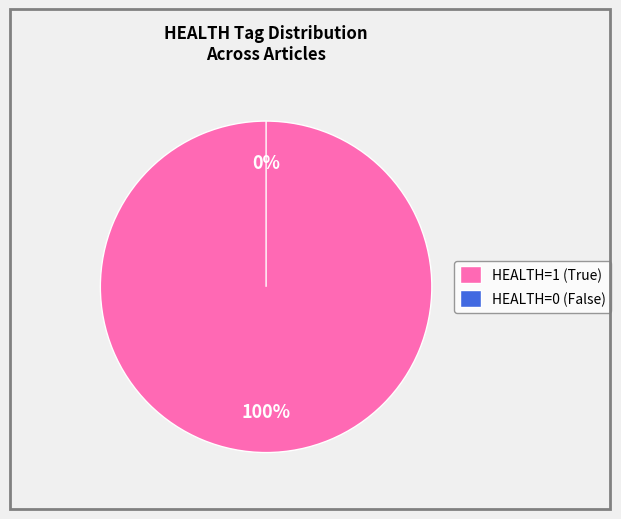

Count the number of slices in the pie.

2